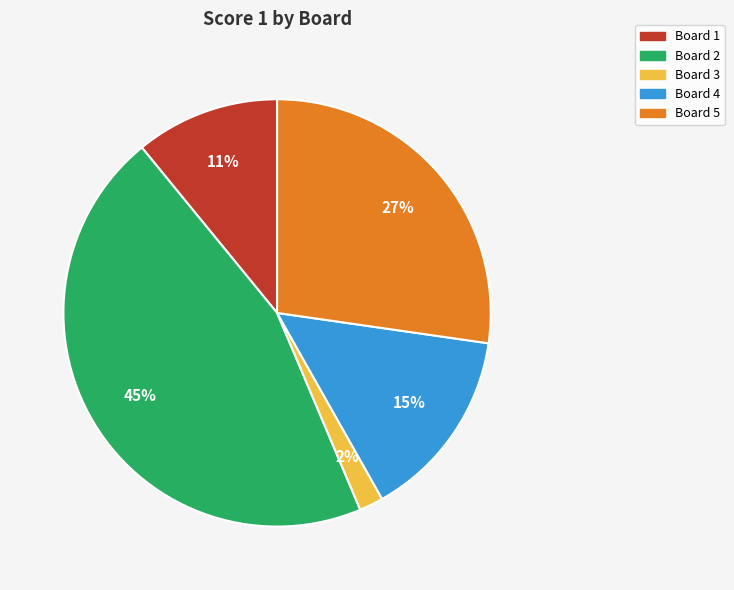

What is the ratio of the value at Board 5 to the value at Board 2?

0.6